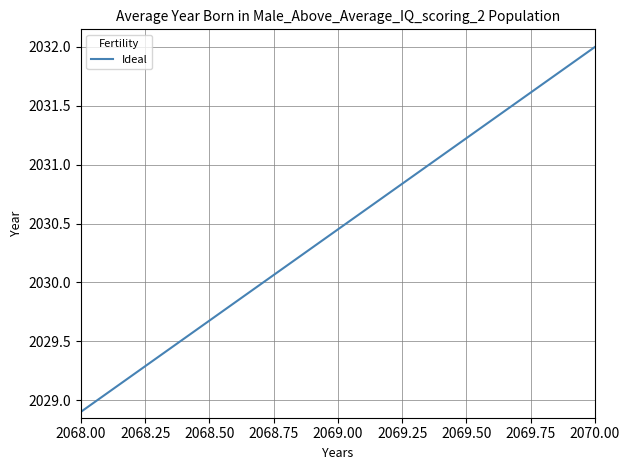

What is the difference between the maximum and minimum values?

3.1